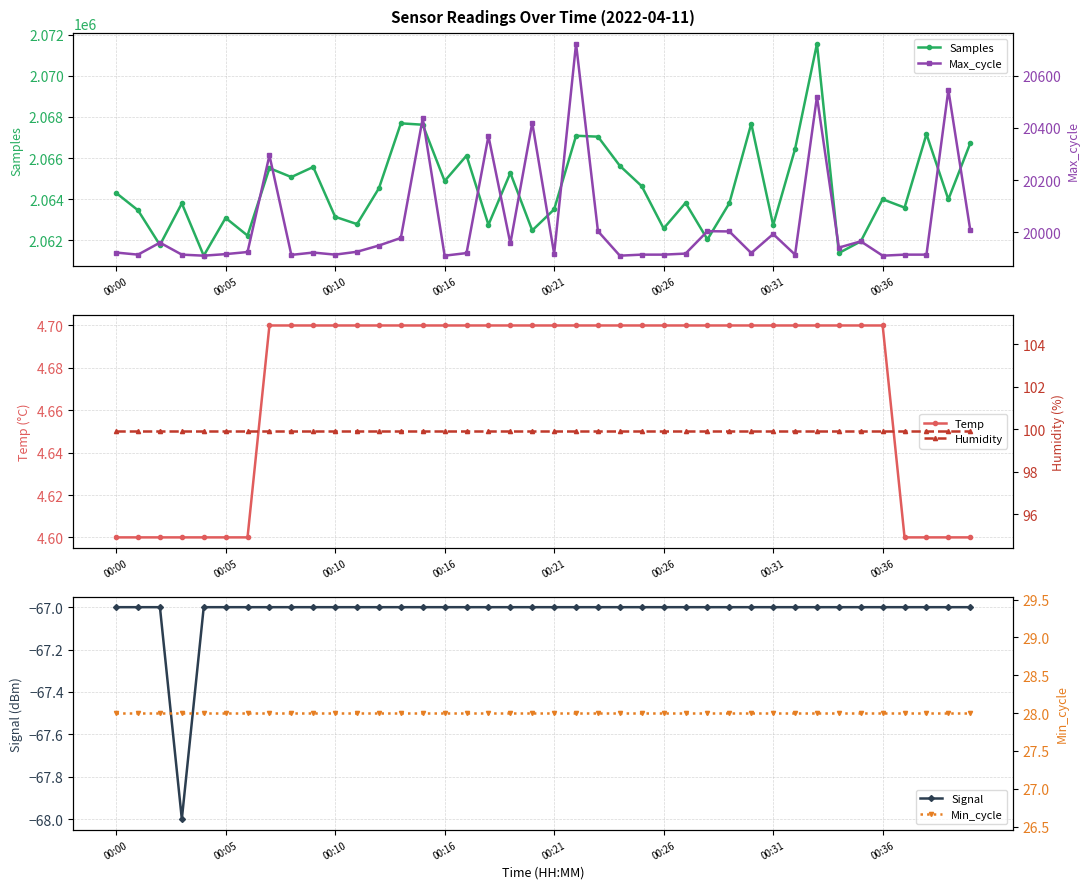

True or false: Signal has a value of -27 at 00:31.

False